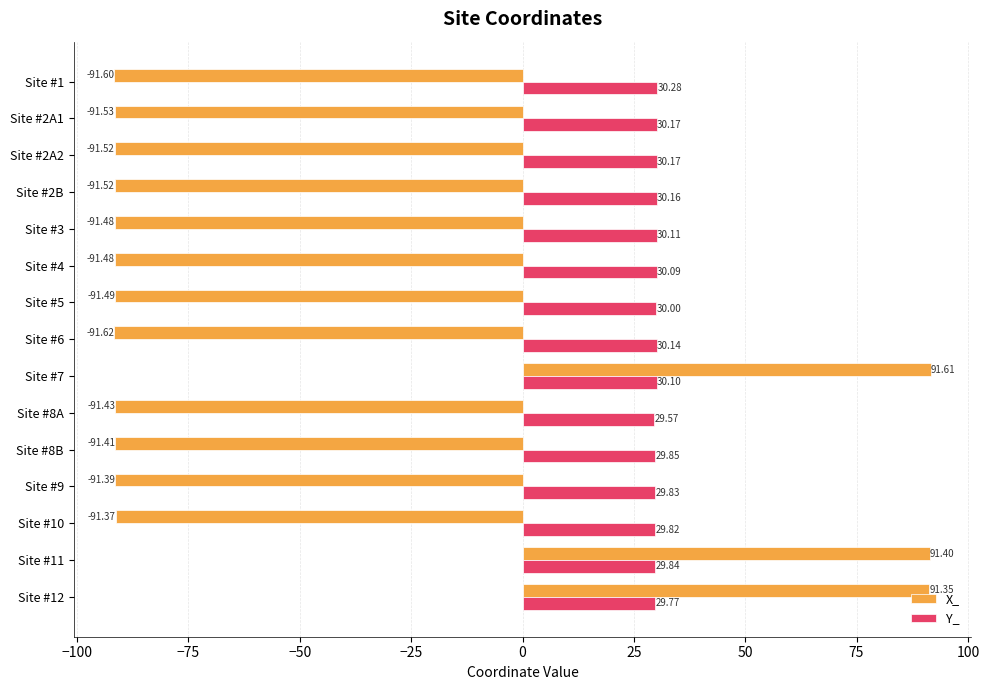

What is the difference between the maximum and second lowest values in the Y_ series?

0.5